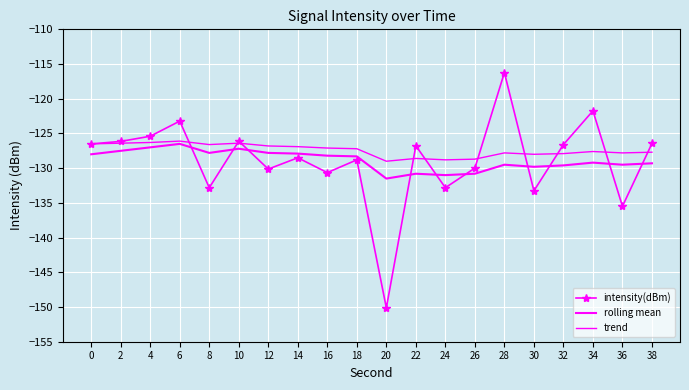

True or false: trend has more than 2 points higher than both neighbors.

True